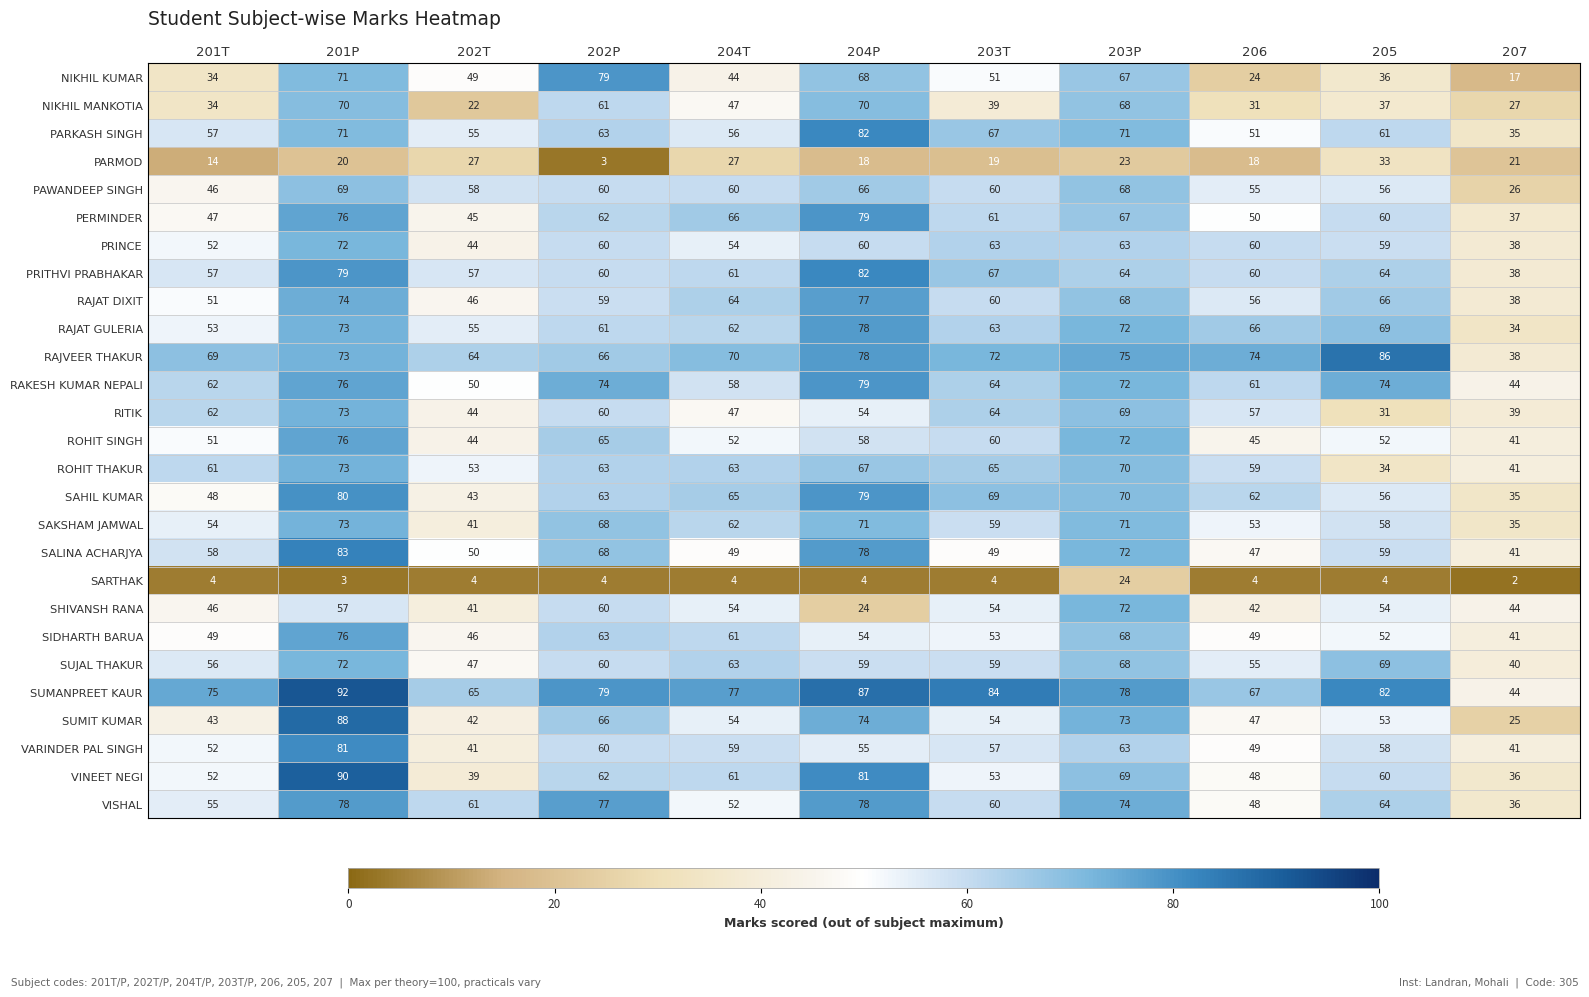

What is the lowest value of the PARMOD series?

3